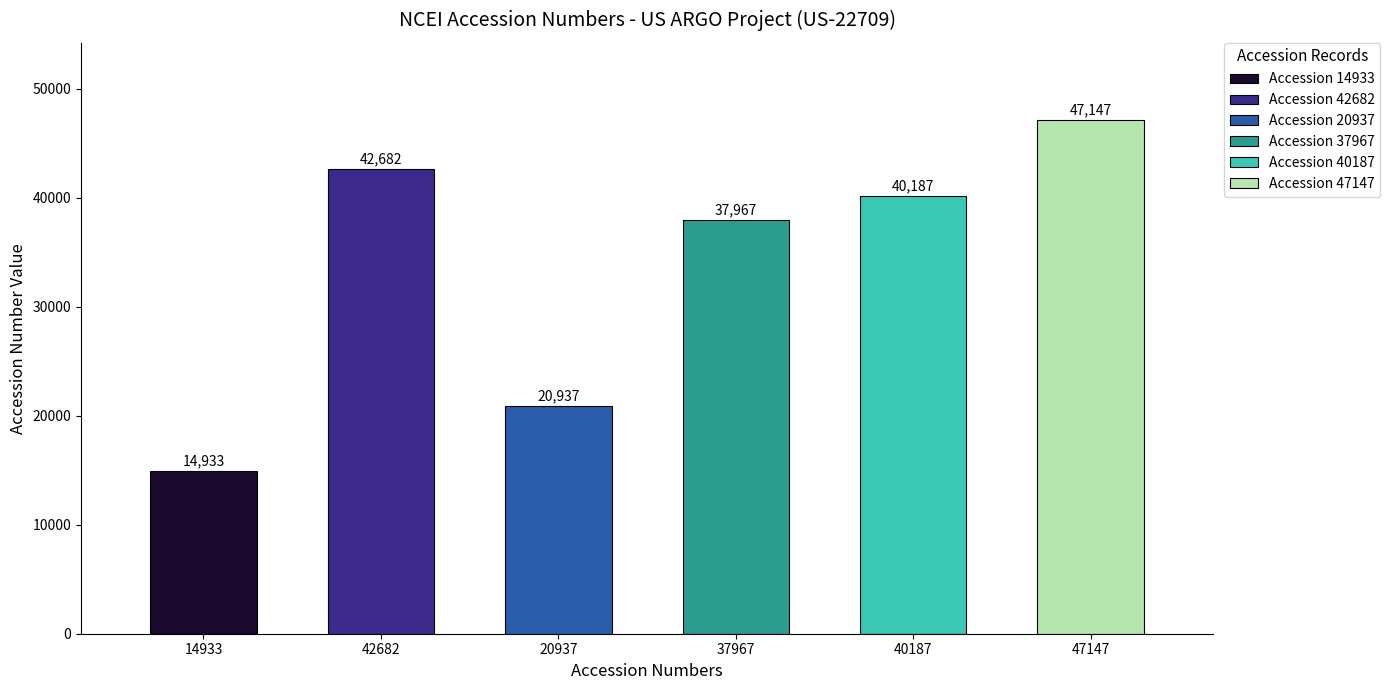

What is the minimum value shown in the chart?

14933